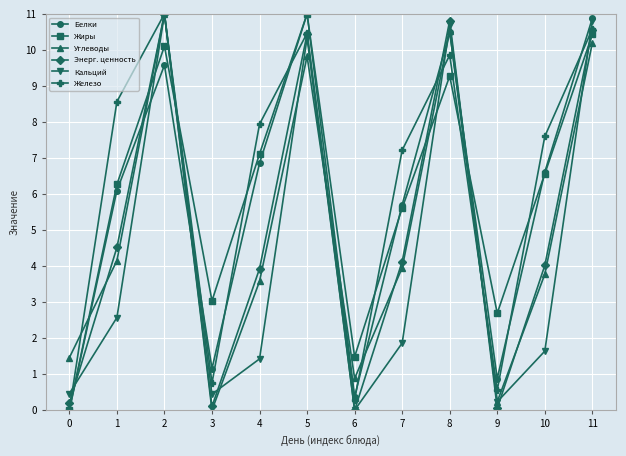

What is the greatest value displayed?

11.0